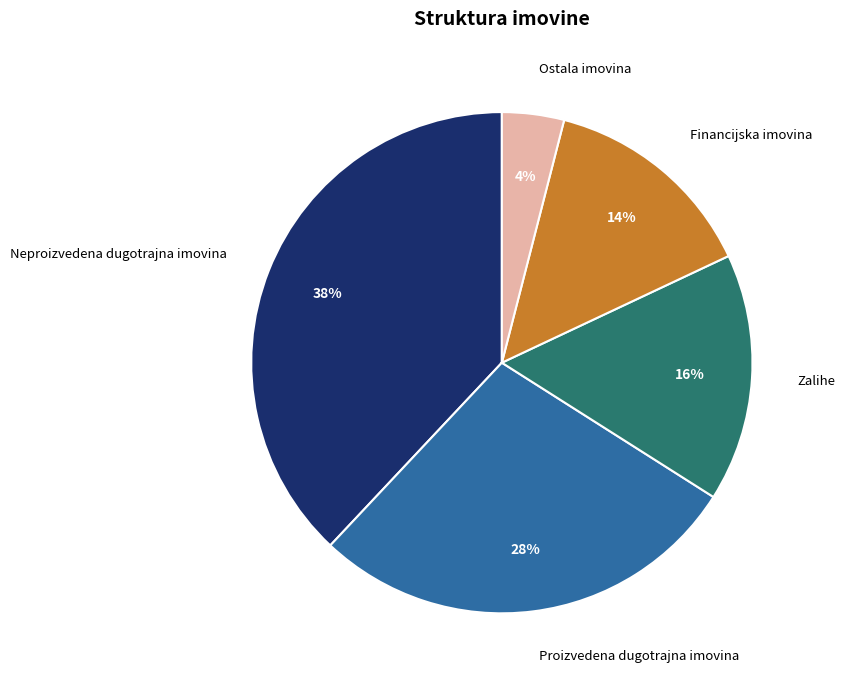

Is it true that Zalihe is 26% of the pie?

False